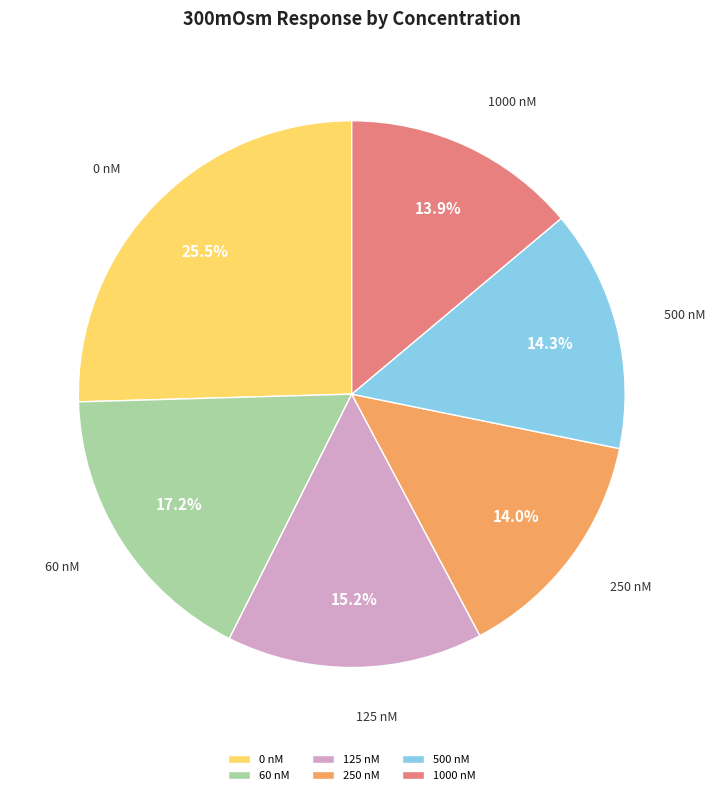

Approximately how many times larger is the value at 250 nM compared to 500 nM?

1.0